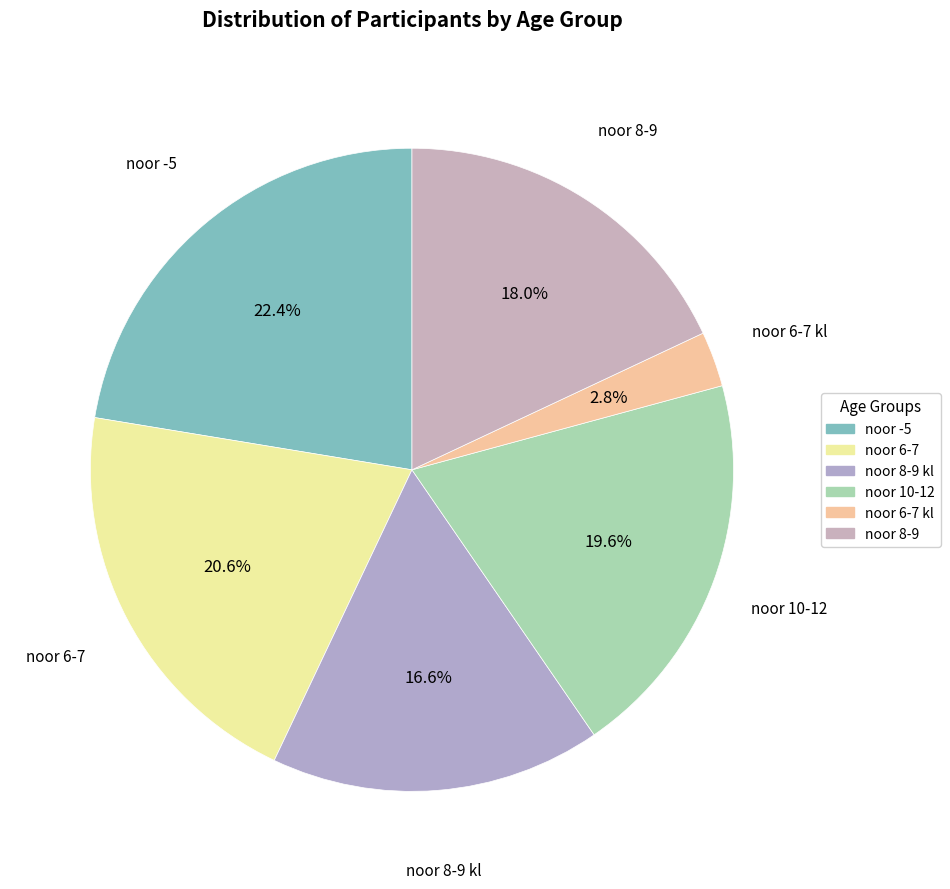

True or false: noor 8-9 kl accounts for 7% of the total.

False